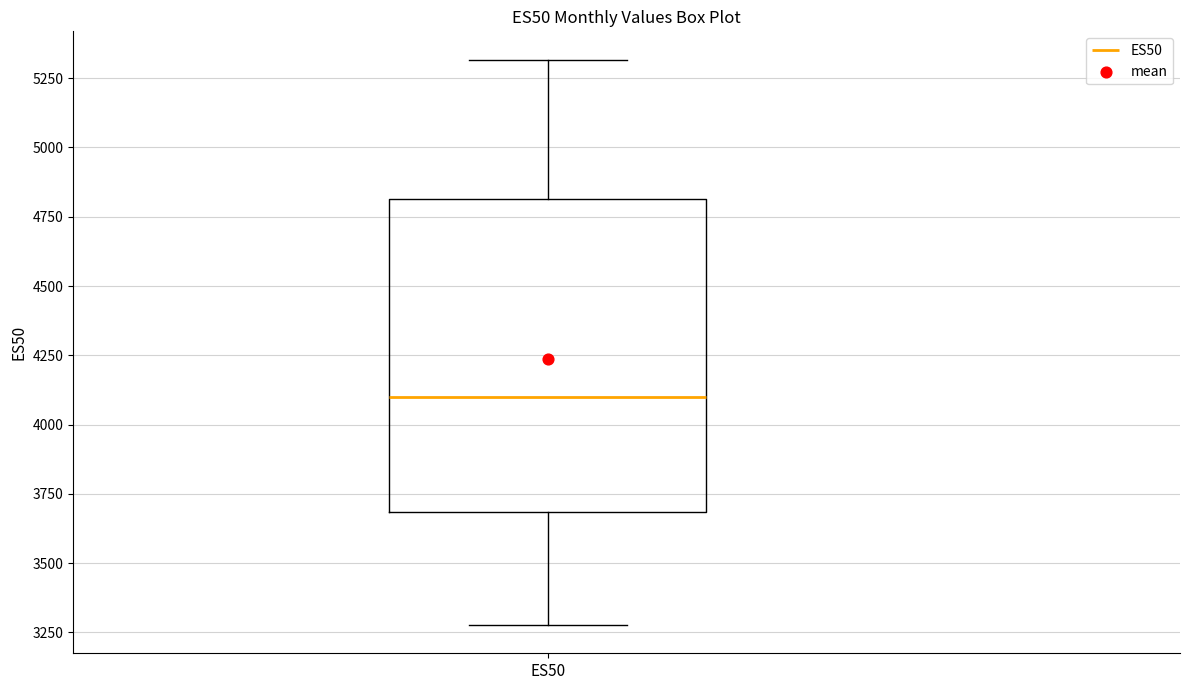

Where does the lower whisker of the box for ES50 end on the y-axis? The values are not printed on the chart, so give them approximately, as read against the axis.

3300